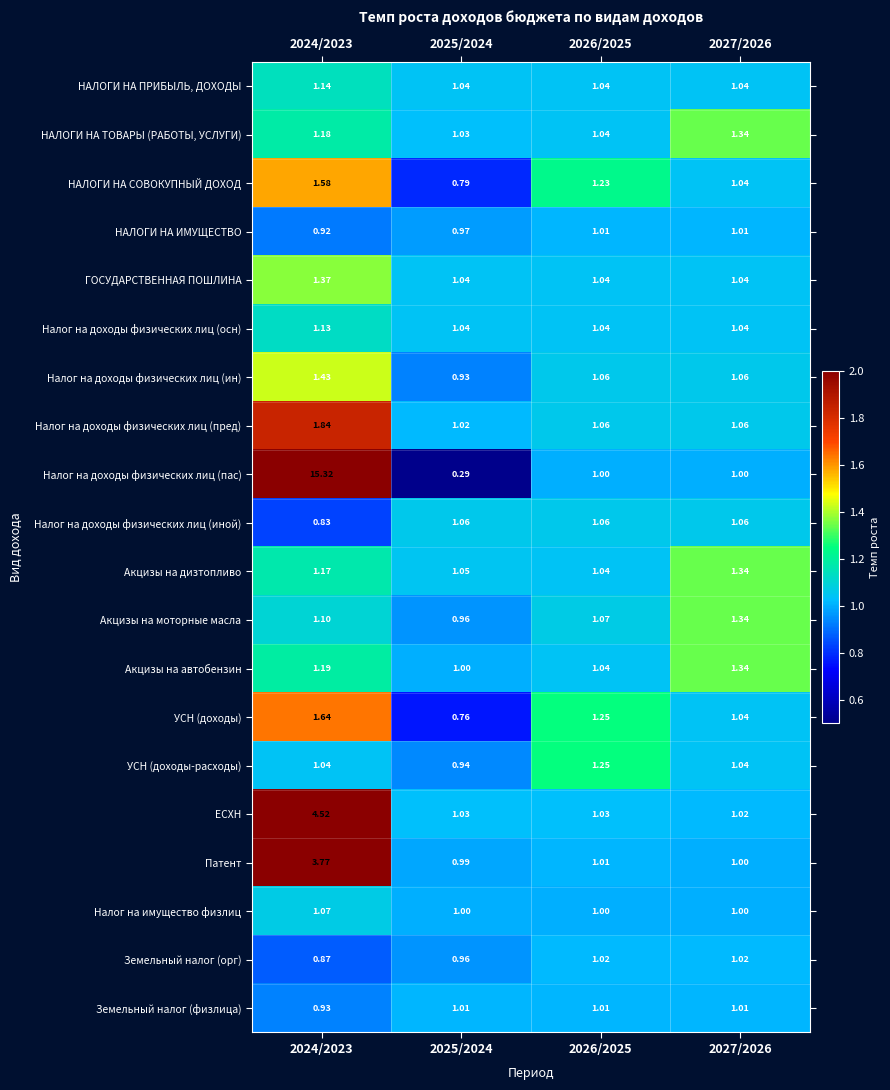

Between 2024/2023 and 2026/2025, which series saw the biggest shift?

Налог на доходы физических лиц (пас)